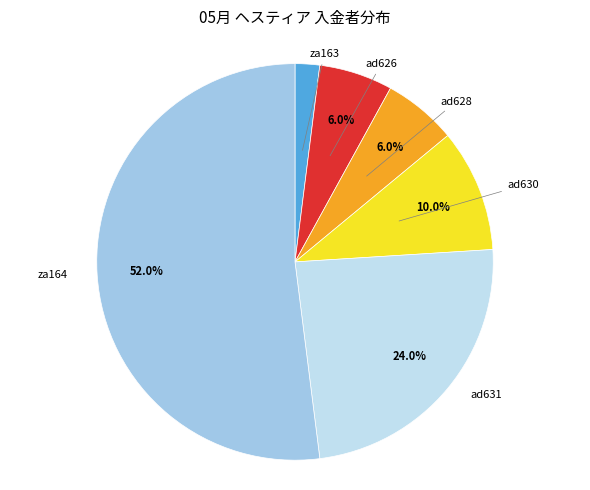

Which category has the smallest portion of the pie?

za163